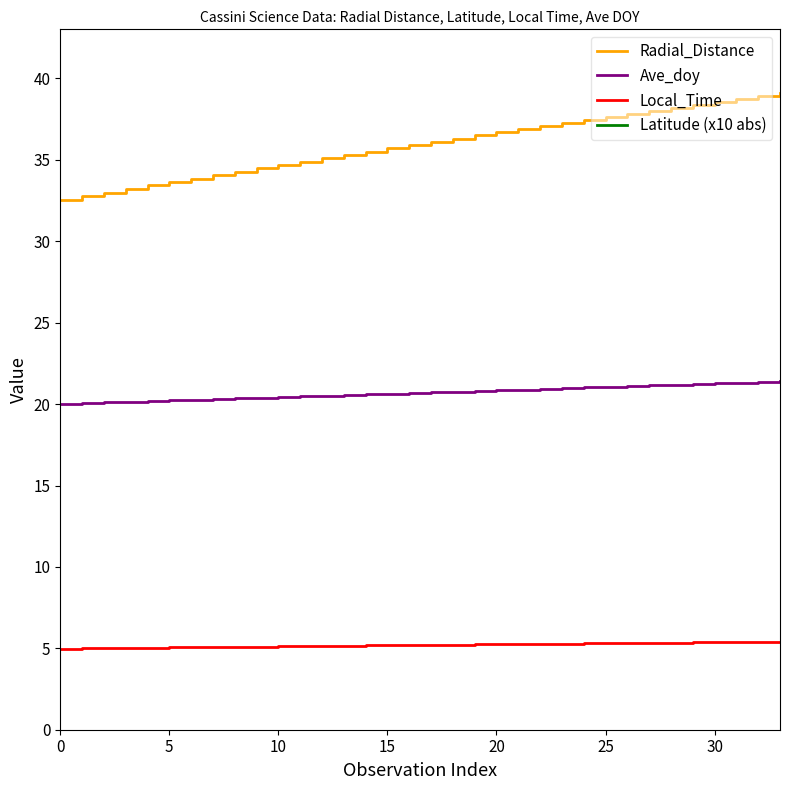

The value of Radial_Distance at 13 is 54.3. True or false?

False